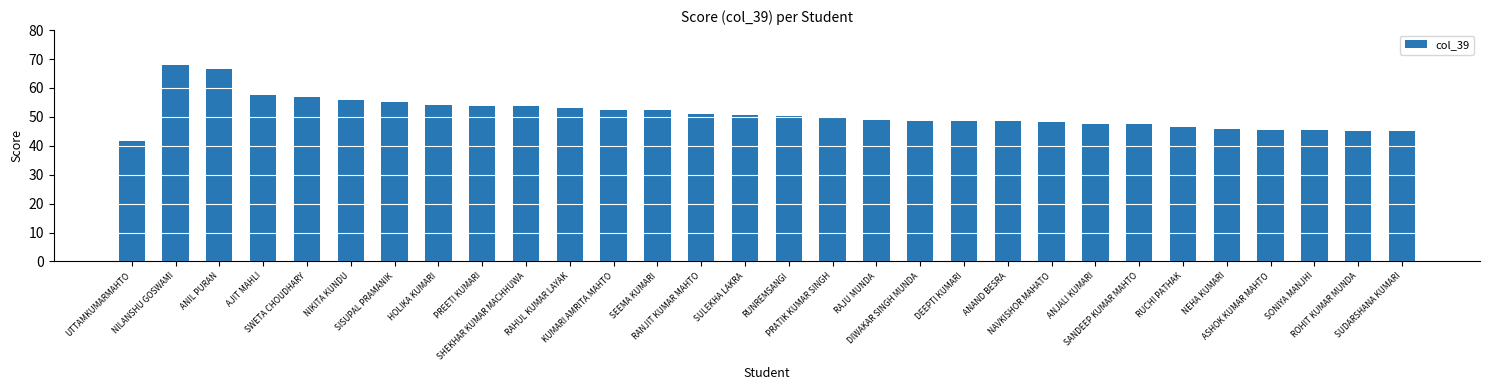

What is the value of the 7th bar from the left?

55.2